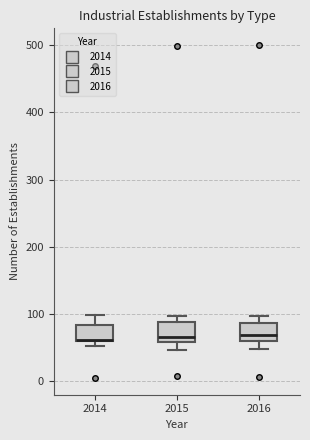

Where is the upper edge of the box at x = 2014 on the y-axis? The values are not printed on the chart, so give them approximately, as read against the axis.

80